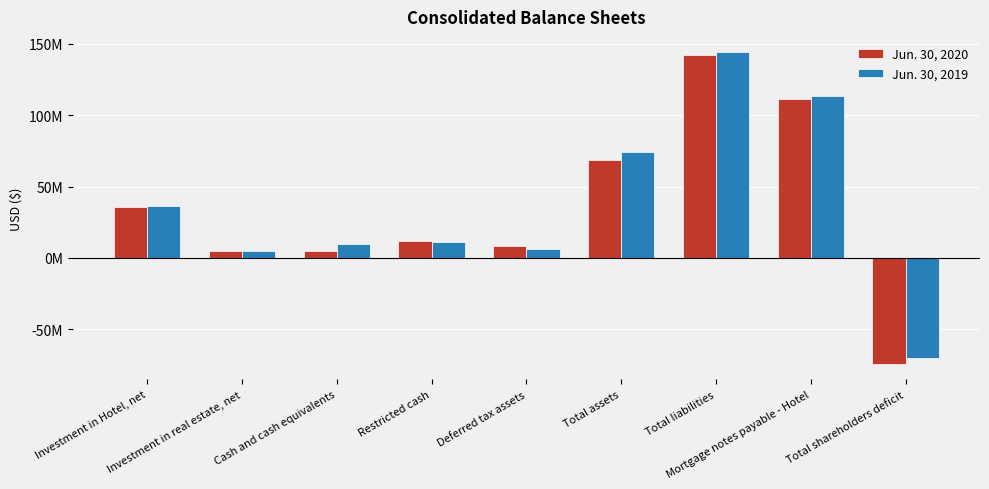

Which category has the lowest value across all series?

Total shareholders deficit